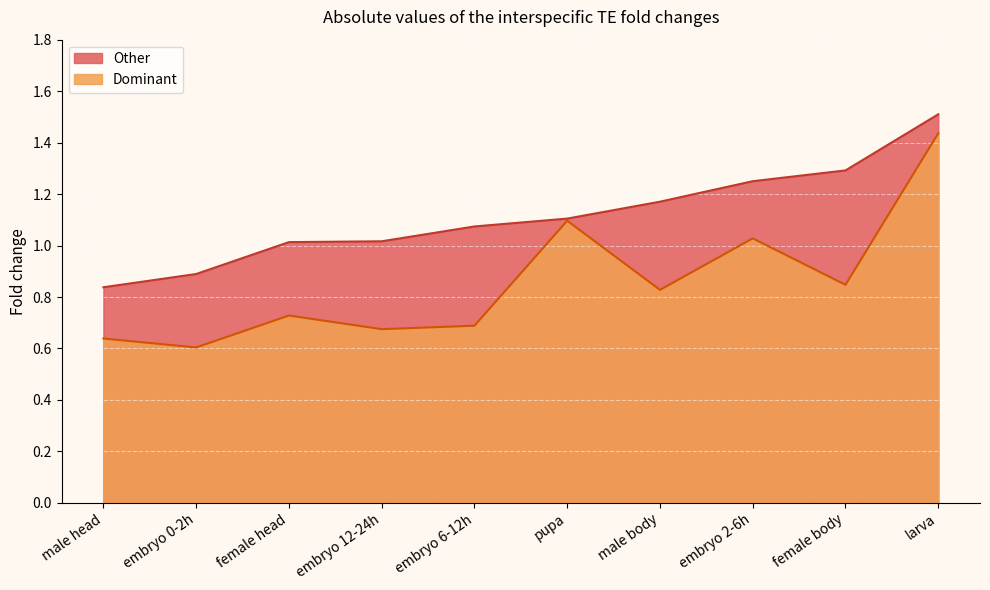

Count the number of categories in the chart.

10